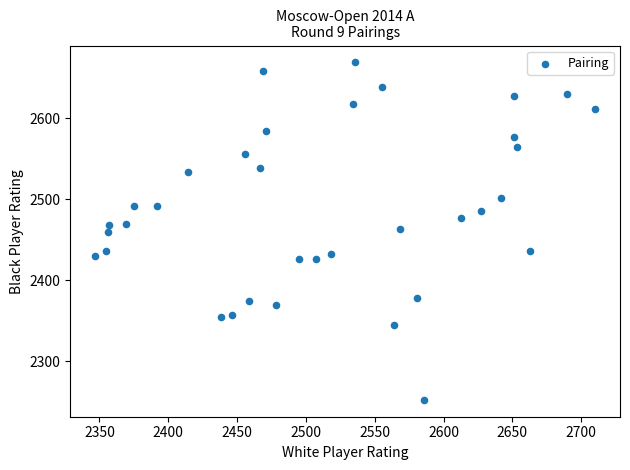

What is the range of Y values (max minus min)?

417